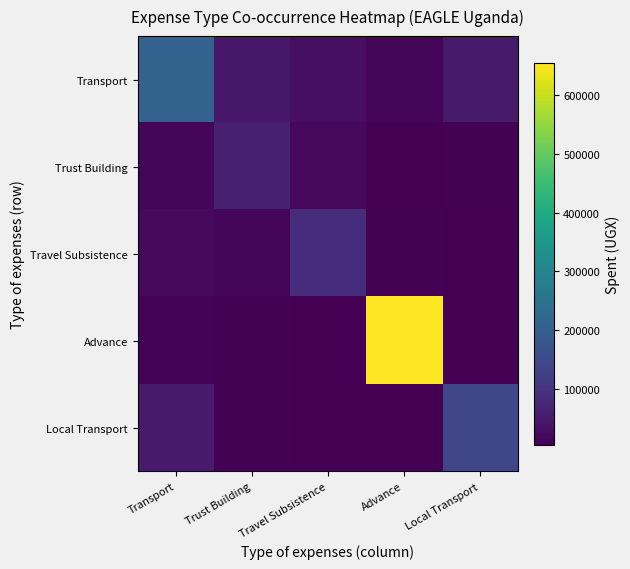

How many categories are shown in the chart?

5